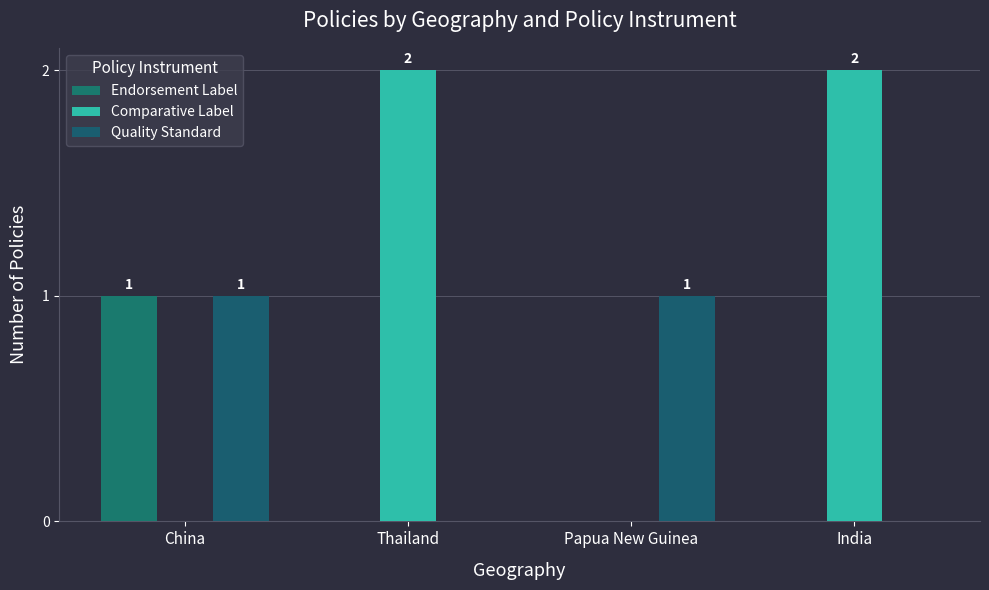

The Endorsement Label series shows 1 at China. True or false?

False